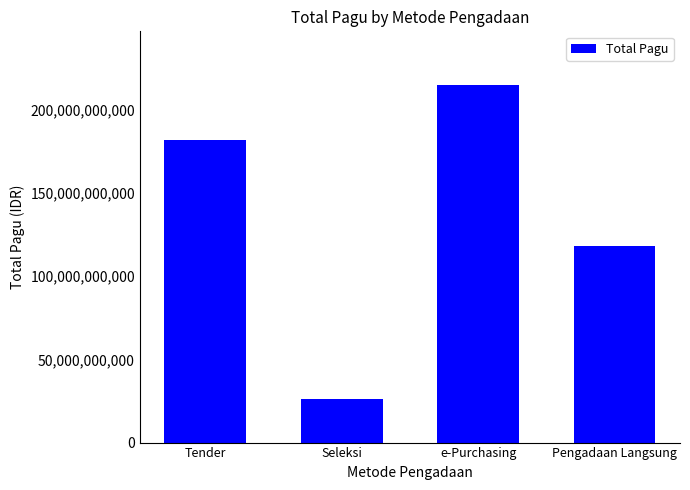

At which label is the value closest to 120554354675?

Pengadaan Langsung